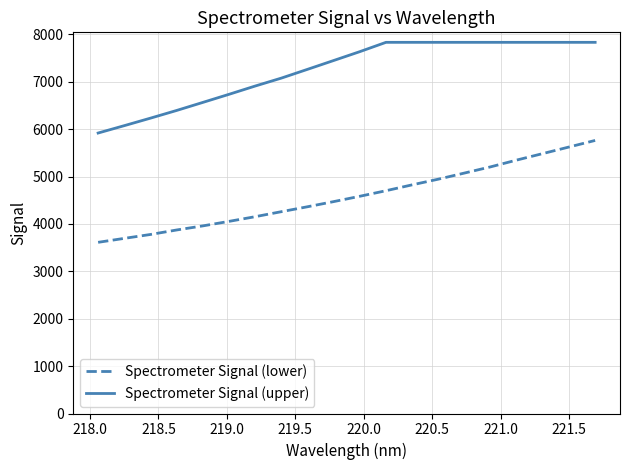

Which series has the largest total across all categories?

Spectrometer Signal (upper)